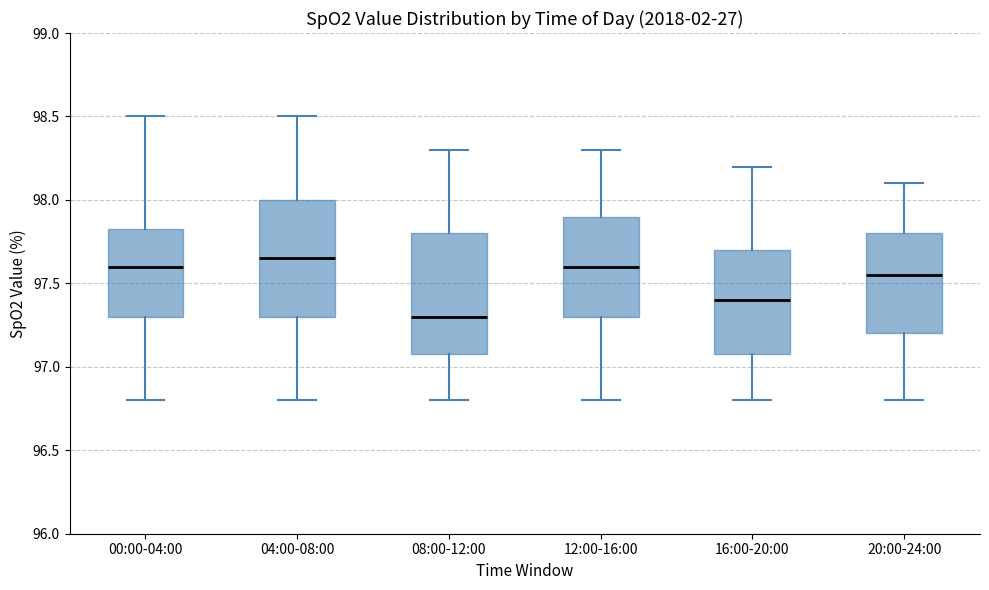

Where is the upper edge of the box for 08:00-12:00 on the y-axis? The values are not printed on the chart, so give them approximately, as read against the axis.

97.80